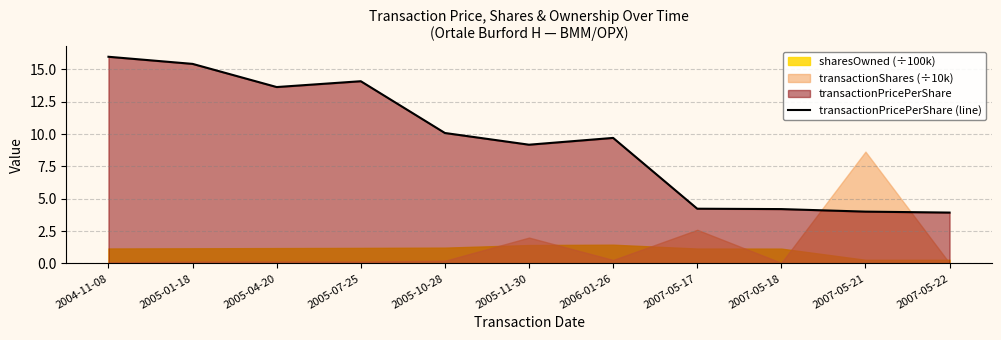

The value at 2006-01-26 is 16.6. True or false?

False